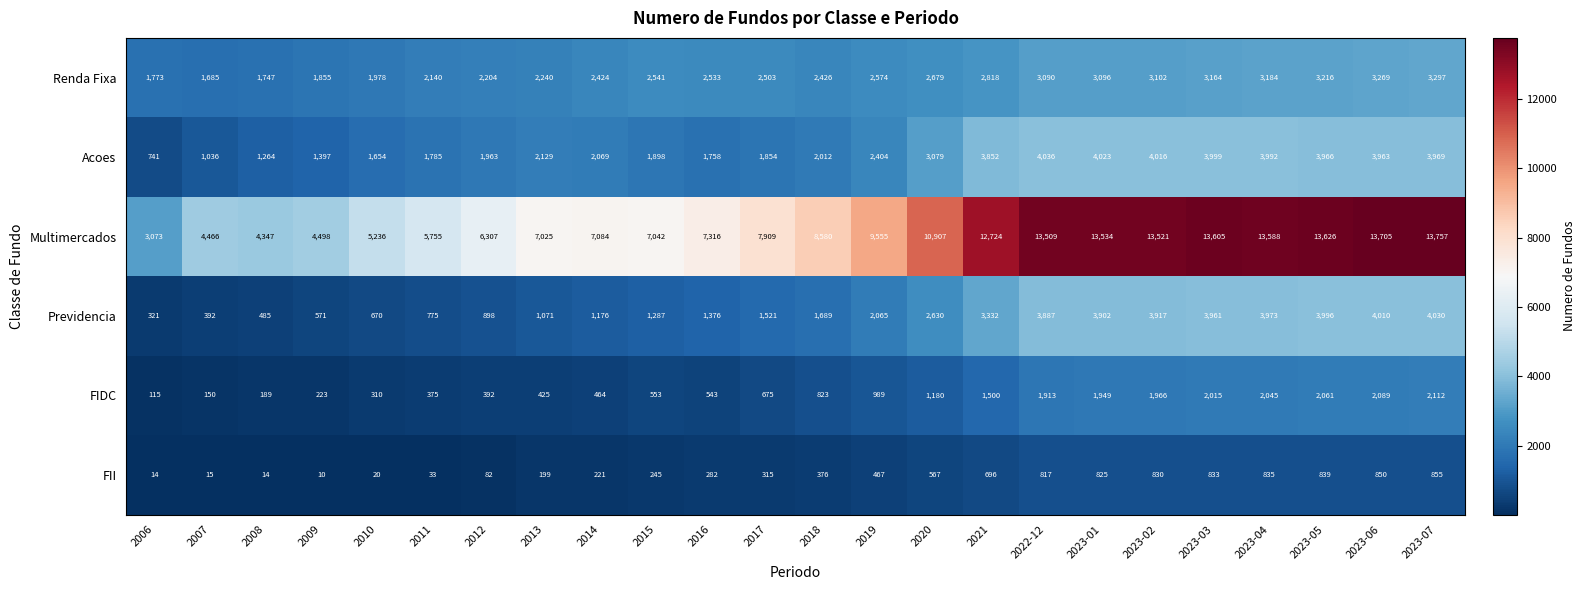

What is the spread (max minus min) of values at 2023-06?

12855